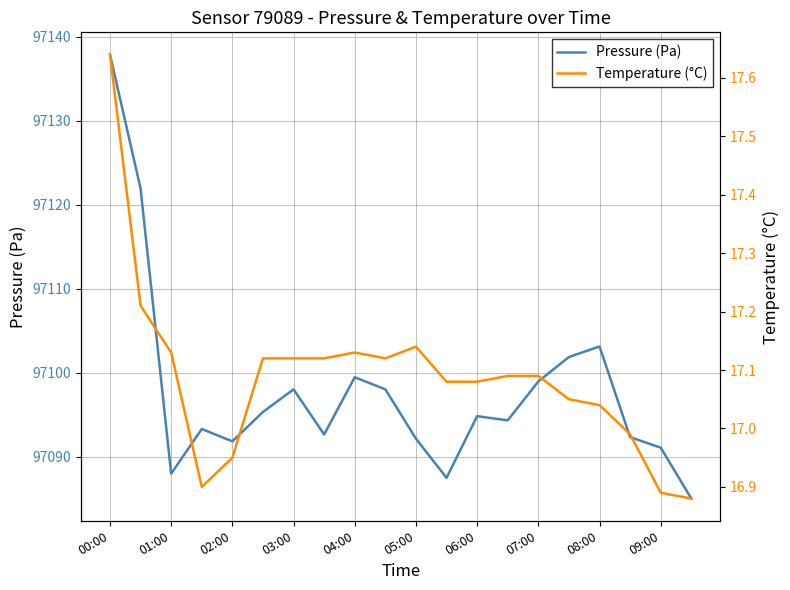

At which label is Pressure (Pa) closest to 97111?

08:00